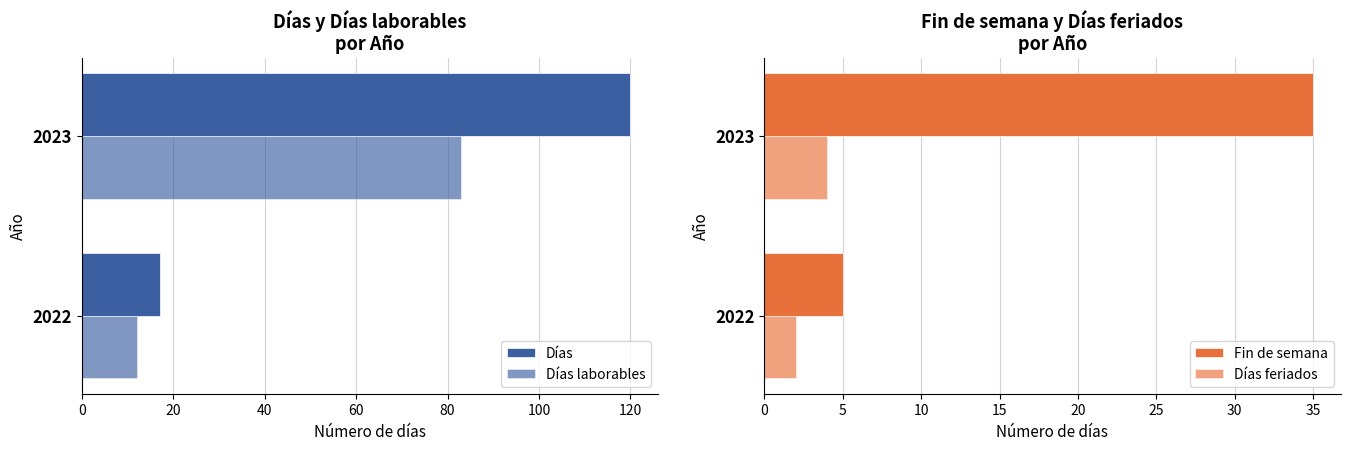

Does the chart contain any negative values?

No